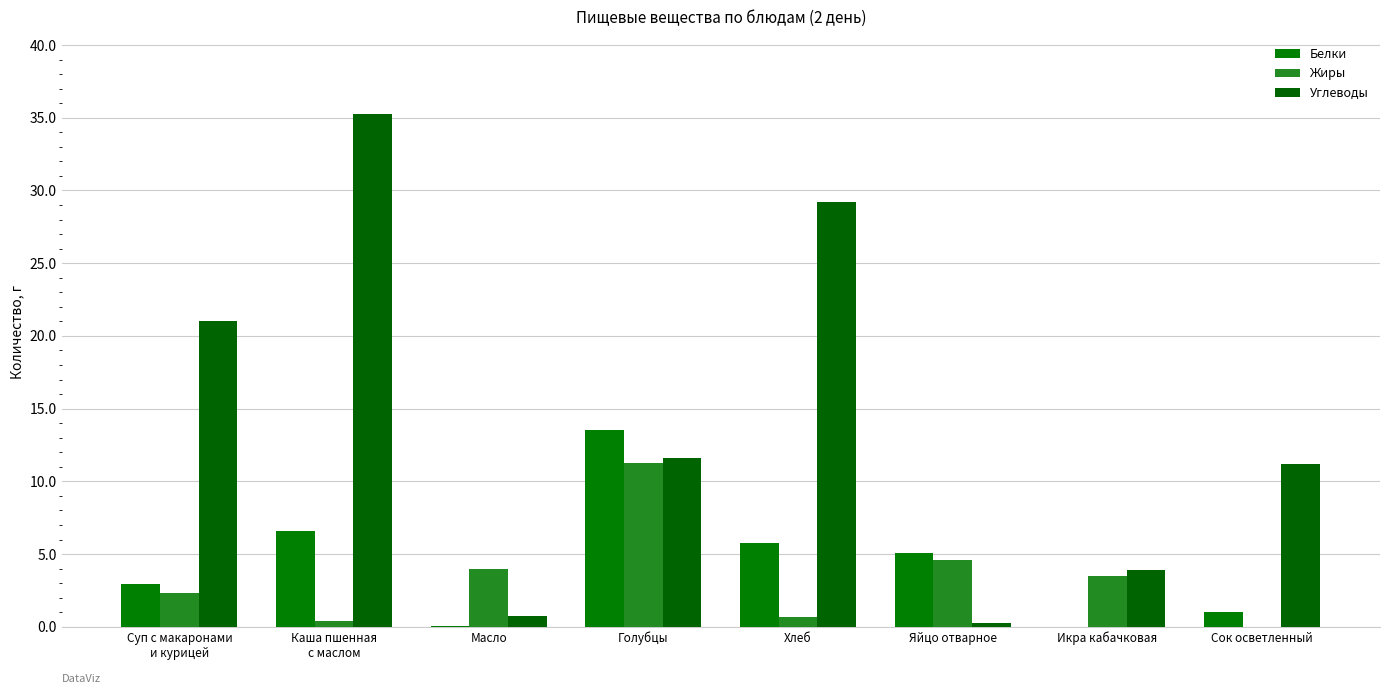

What is the difference between the Жиры values at Суп с макаронами
и курицей and Сок осветленный?

2.3